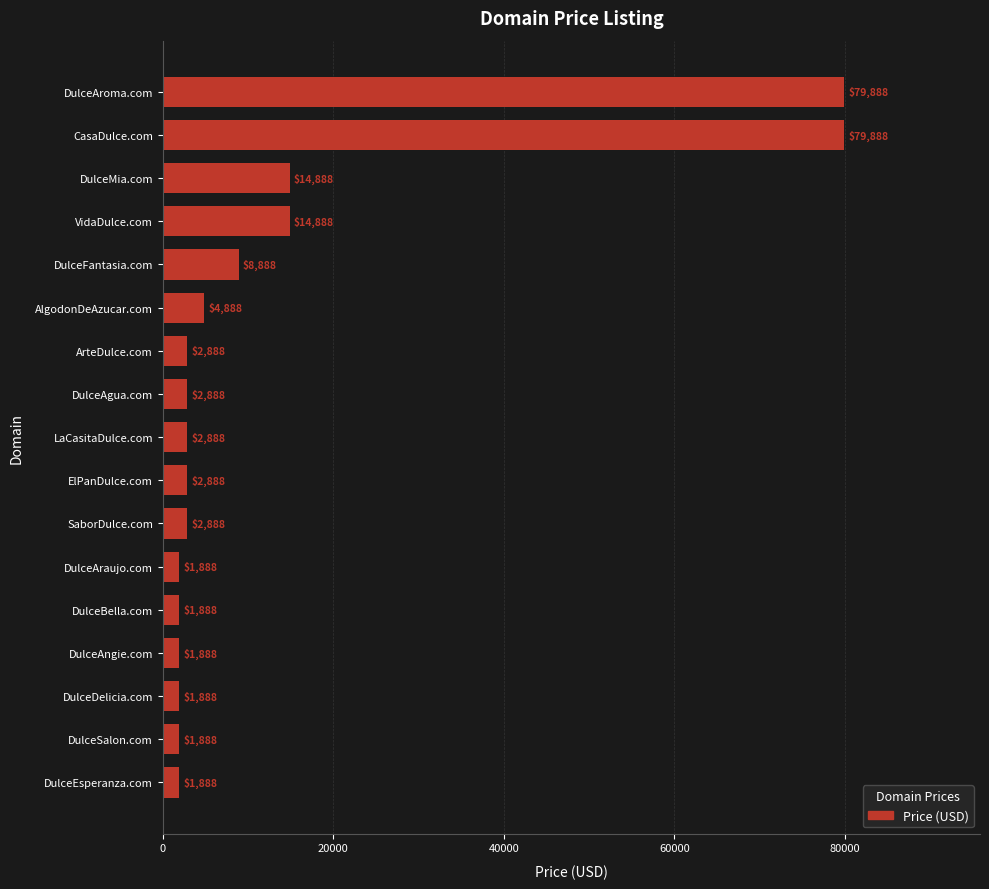

What is the change in value from DulceSalon.com to AlgodonDeAzucar.com?

+3000